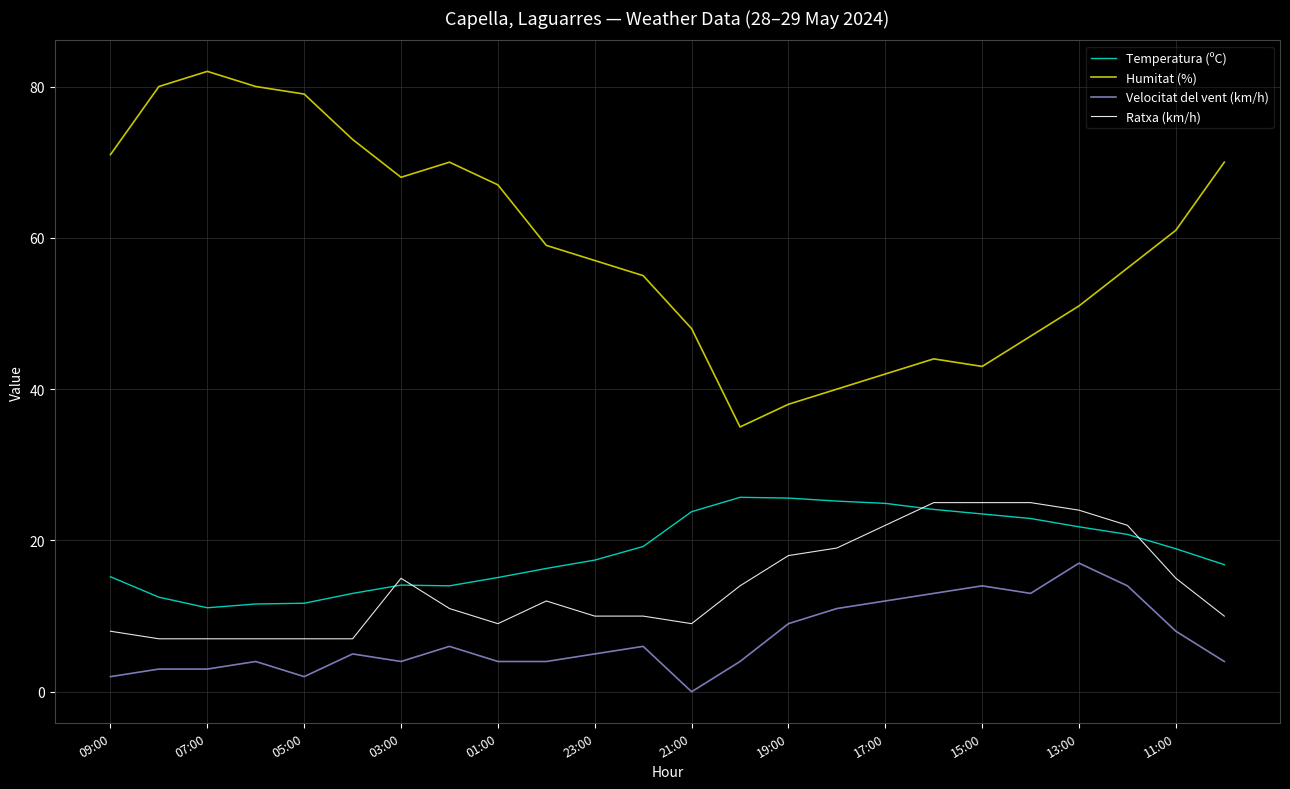

Is this an area chart (filled region under the line)?

No